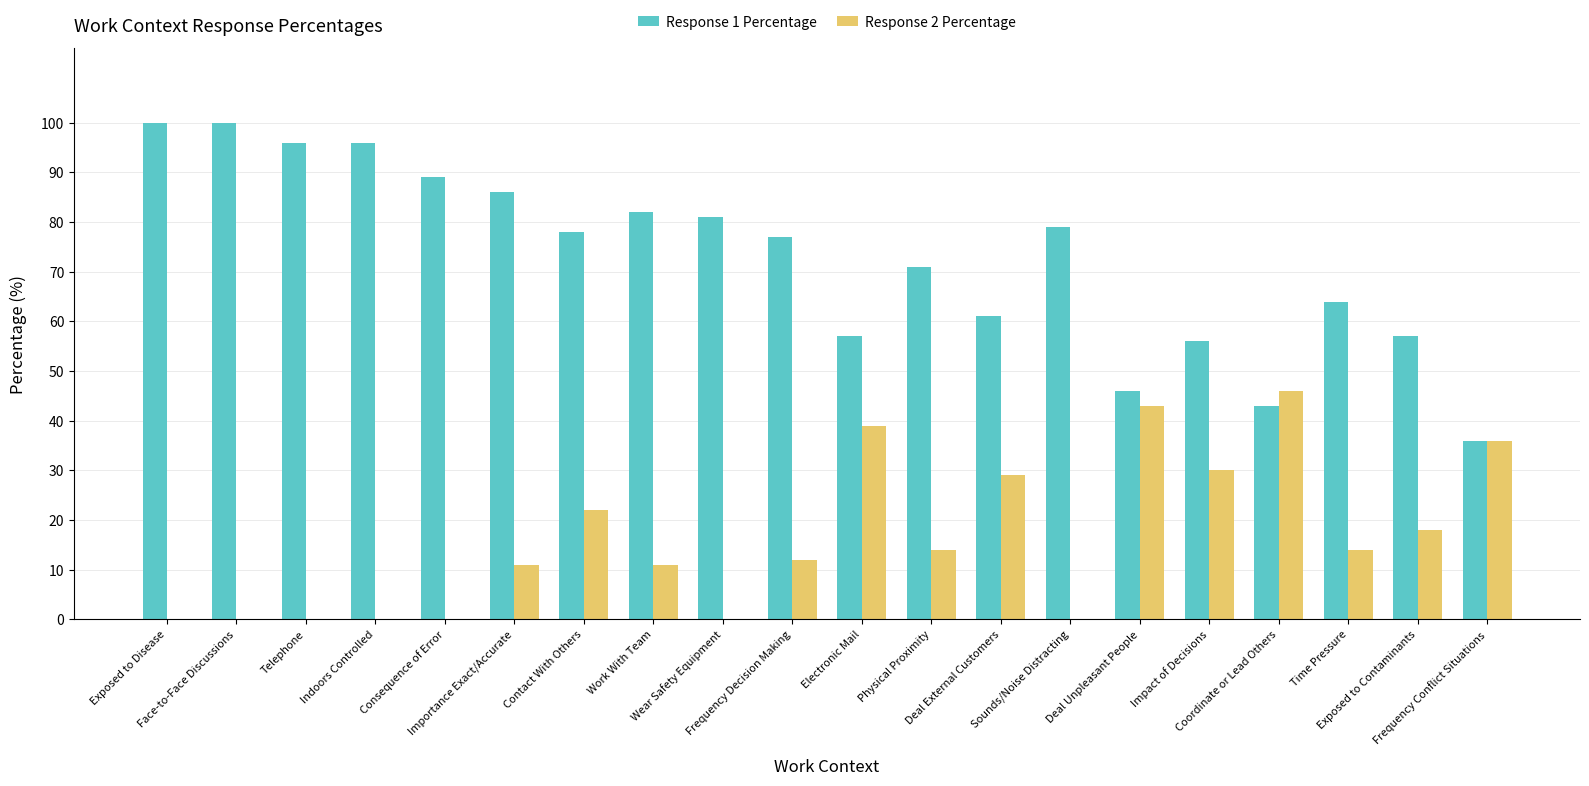

What is the maximum value shown in the chart?

100